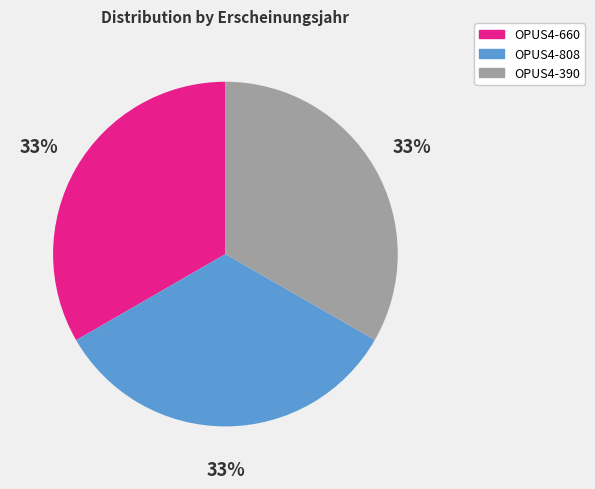

What percentage is the OPUS4-808 slice, to the nearest percent?

33%